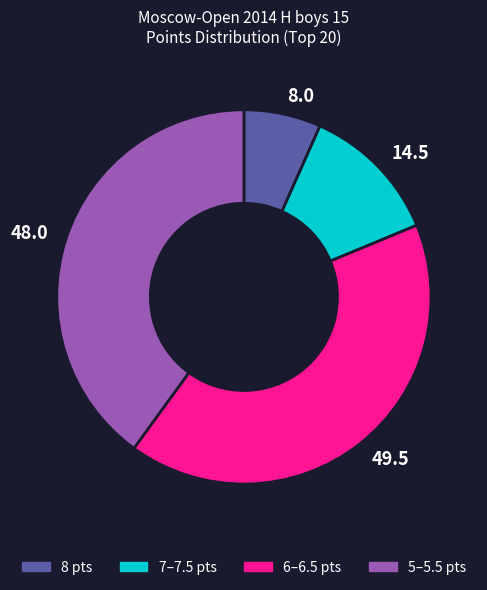

True or false: 8.0 accounts for 13% of the total.

False